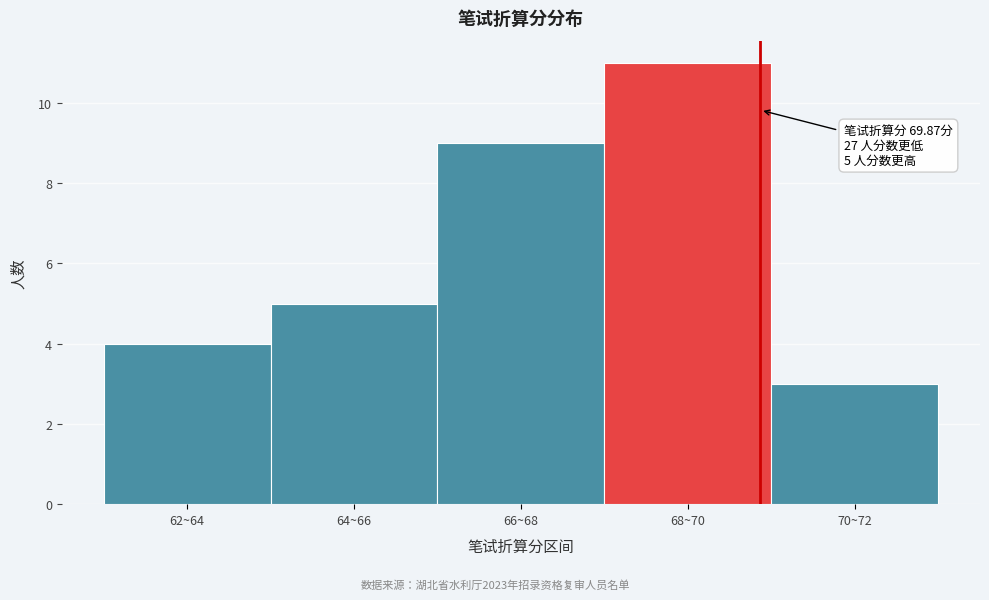

Reading left to right, extract all data points from this chart.

4	5	9	11	3